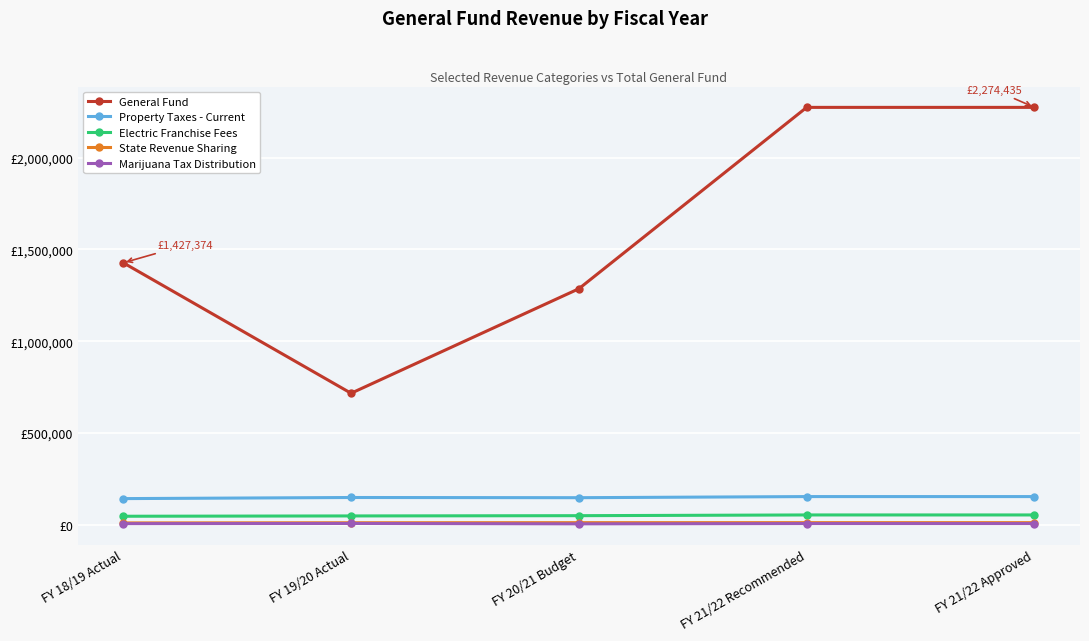

What is the spread (max minus min) of values at FY 21/22 Approved?

2268435